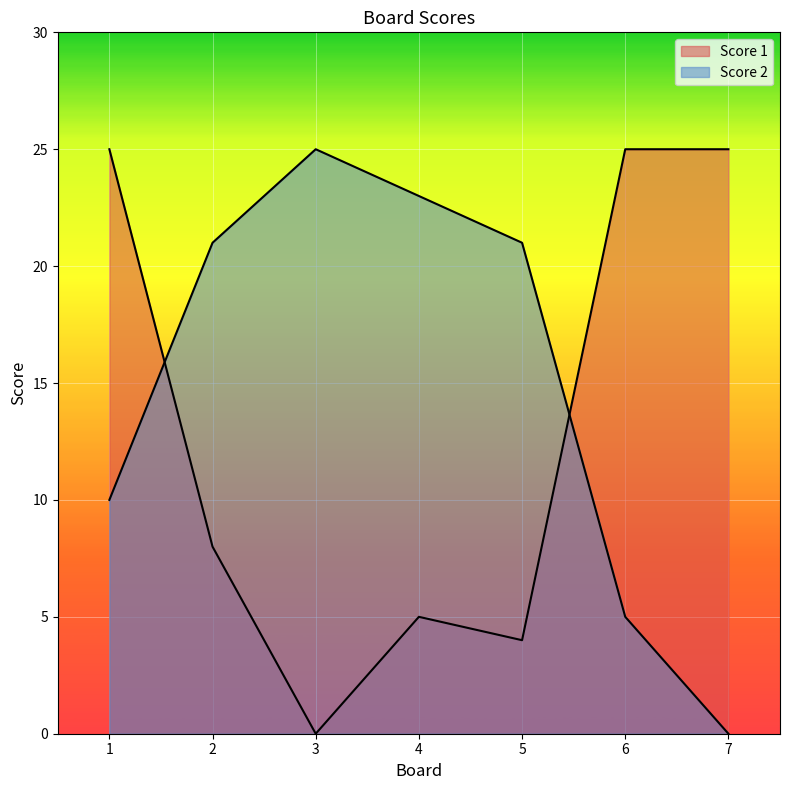

Which series has the largest range (max minus min)?

Score 1